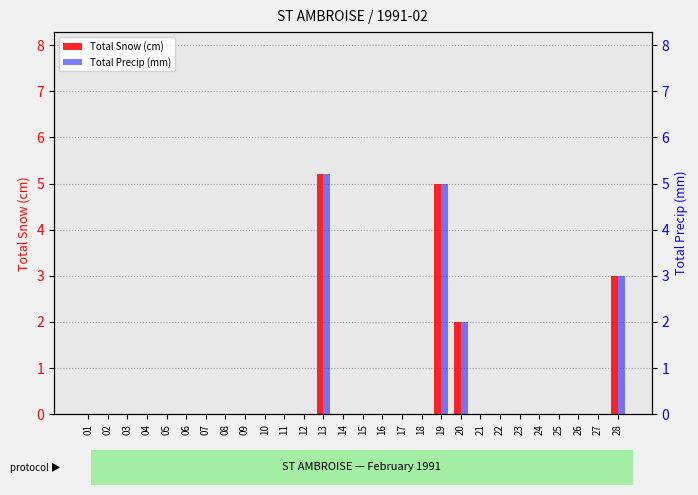

Reading right to left, transcribe all the data shown in this chart.

Total Snow (cm): 3.0	0.0	0.0	0.0	0.0	0.0	0.0	0.0	2.0	5.0	0.0	0.0	0.0	0.0	0.0	5.2	0.0	0.0	0.0	0.0	0.0	0.0	0.0	0.0	0.0	0.0	0.0	0.0
Total Precip (mm): 3.0	0.0	0.0	0.0	0.0	0.0	0.0	0.0	2.0	5.0	0.0	0.0	0.0	0.0	0.0	5.2	0.0	0.0	0.0	0.0	0.0	0.0	0.0	0.0	0.0	0.0	0.0	0.0